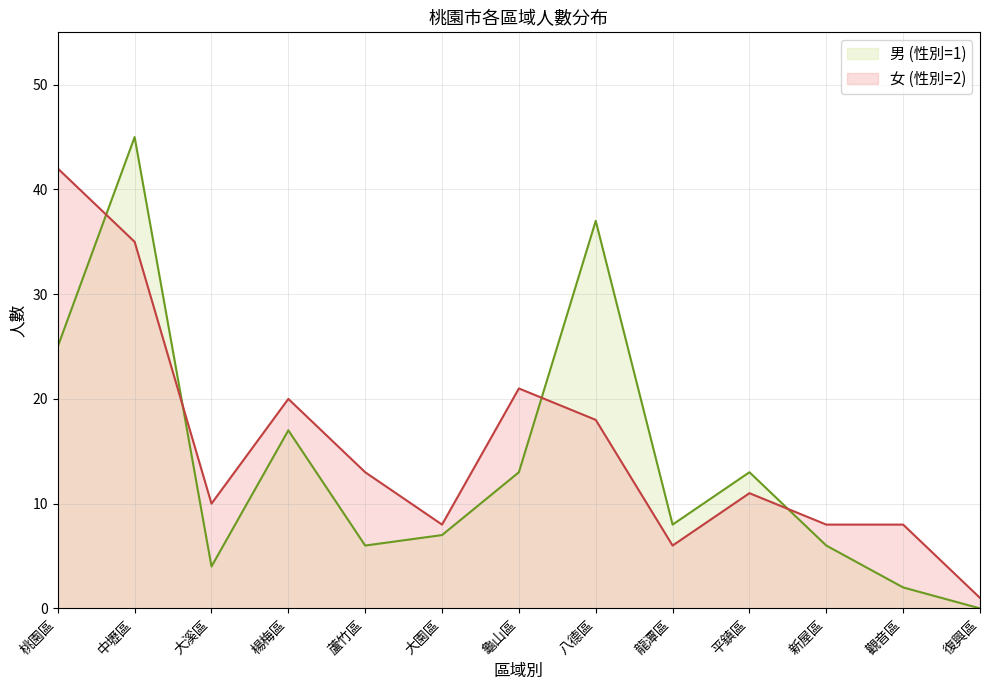

What is the total value across all series at 楊梅區?

37